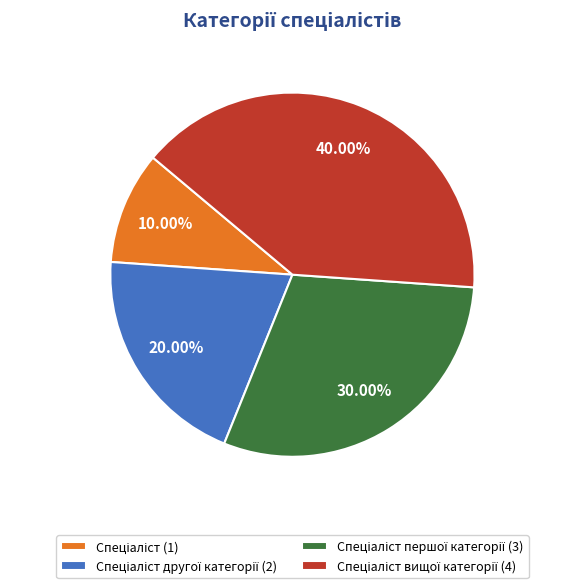

Is there a majority slice in this chart?

No